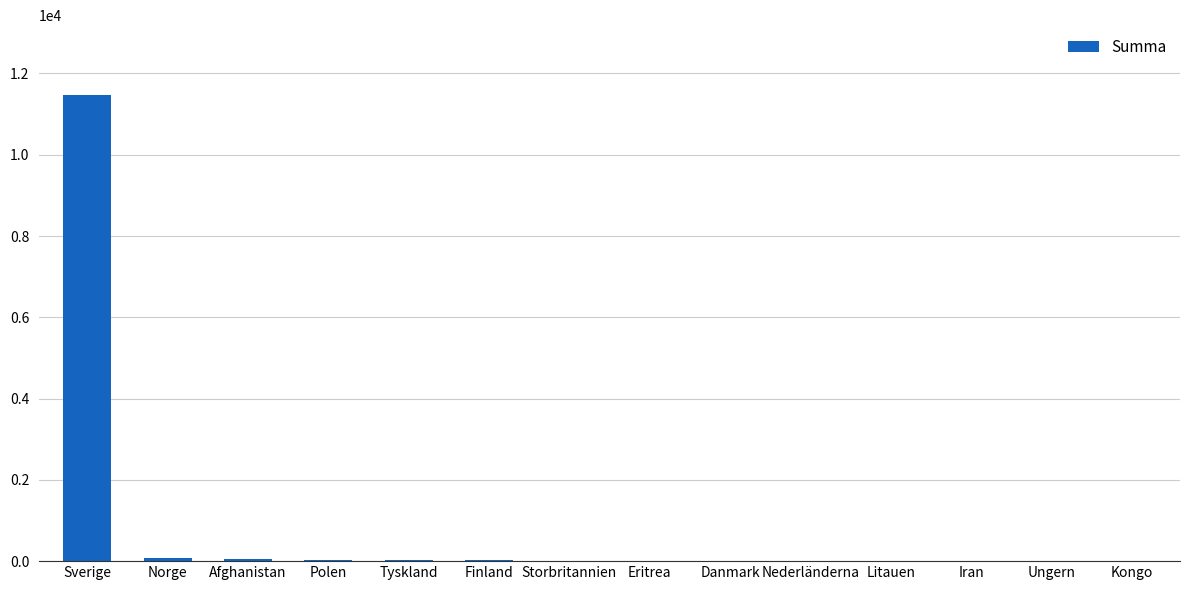

Which category has the highest value across all series?

Sverige